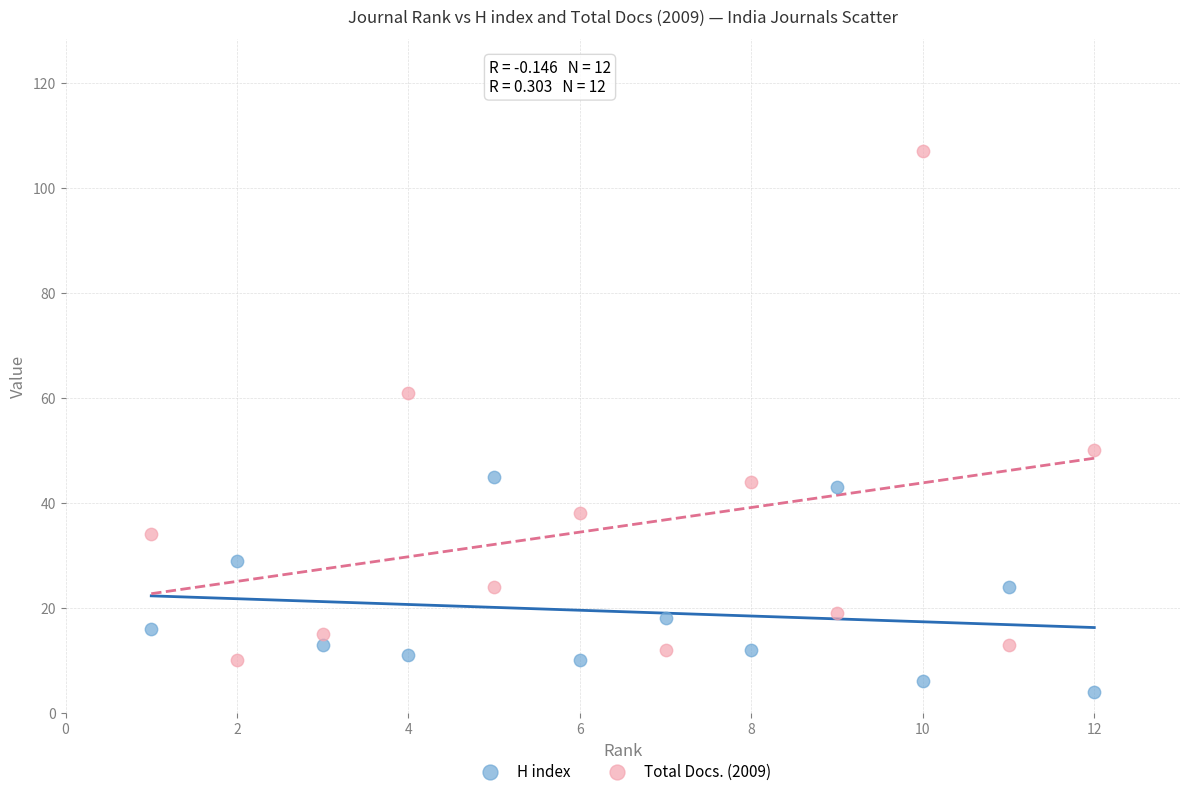

Which series contains the highest Y value?

Total Docs. (2009)